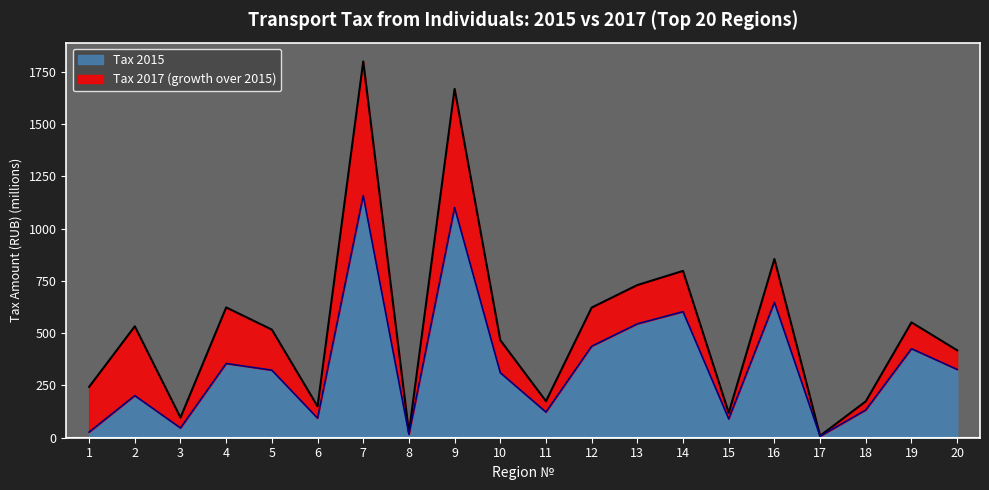

How many lines are shown in the chart?

2